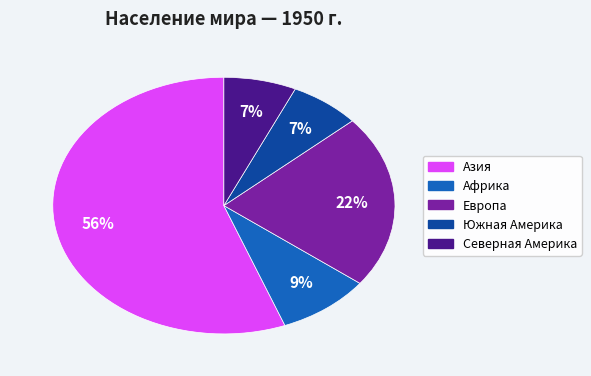

How many segments does this pie chart have?

5